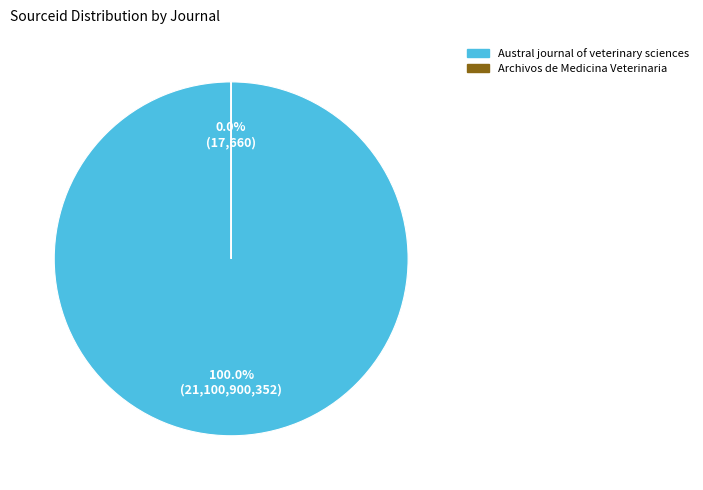

To the nearest percent, what percentage of the pie is Austral journal of veterinary sciences?

100%